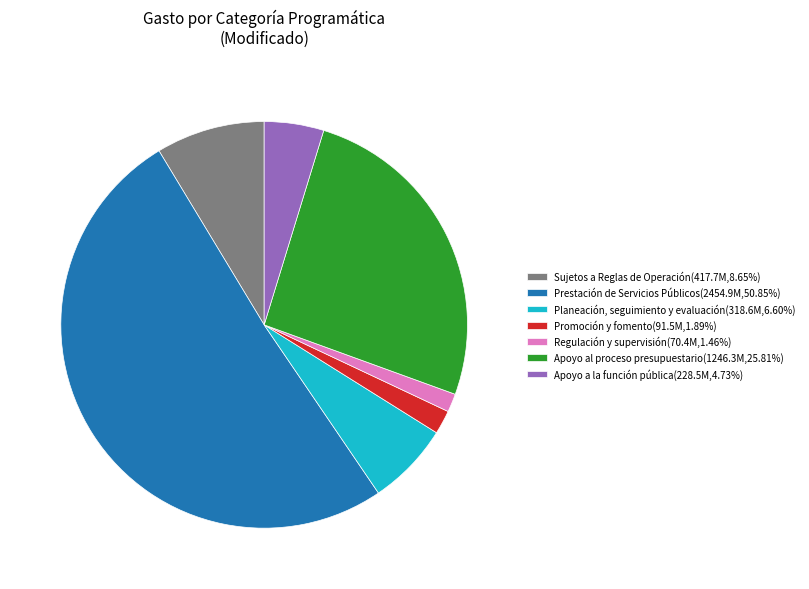

What is the ratio of the value at Regulación y supervisión(70.4M,1.46%) to the value at Apoyo a la función pública(228.5M,4.73%)?

0.3